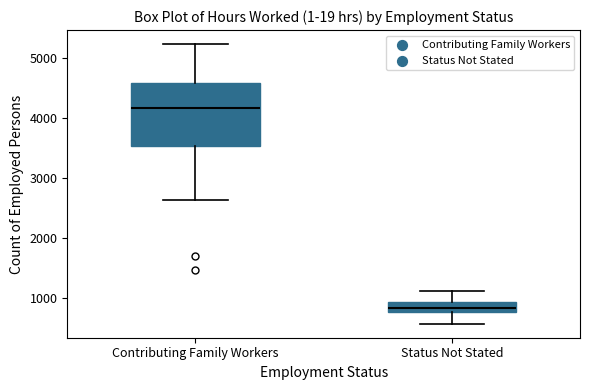

Comparing the boxes themselves (not the whiskers), which one is the tallest?

Contributing Family Workers